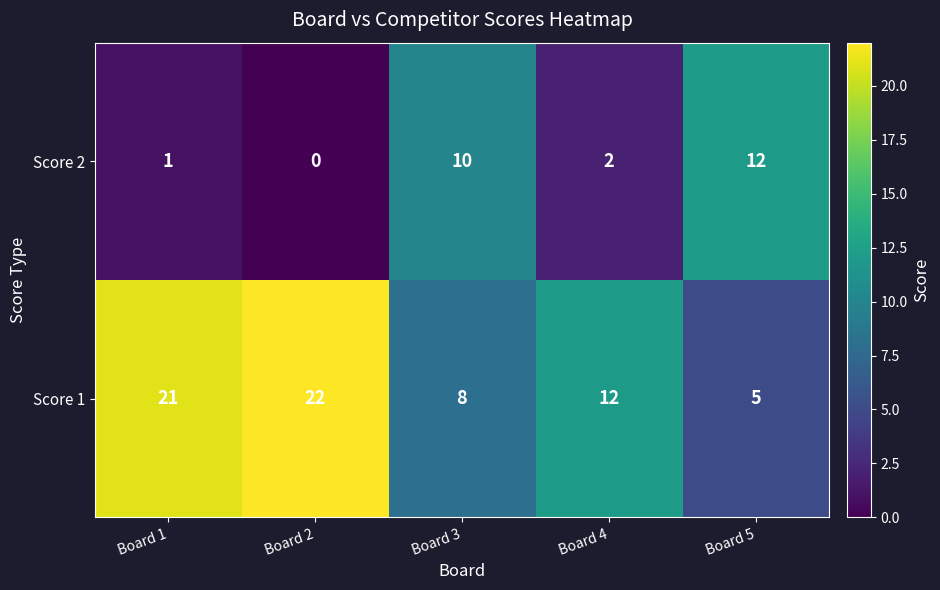

Reading right to left, transcribe all the data shown in this chart.

Score 2: 12	2	10	0	1
Score 1: 5	12	8	22	21